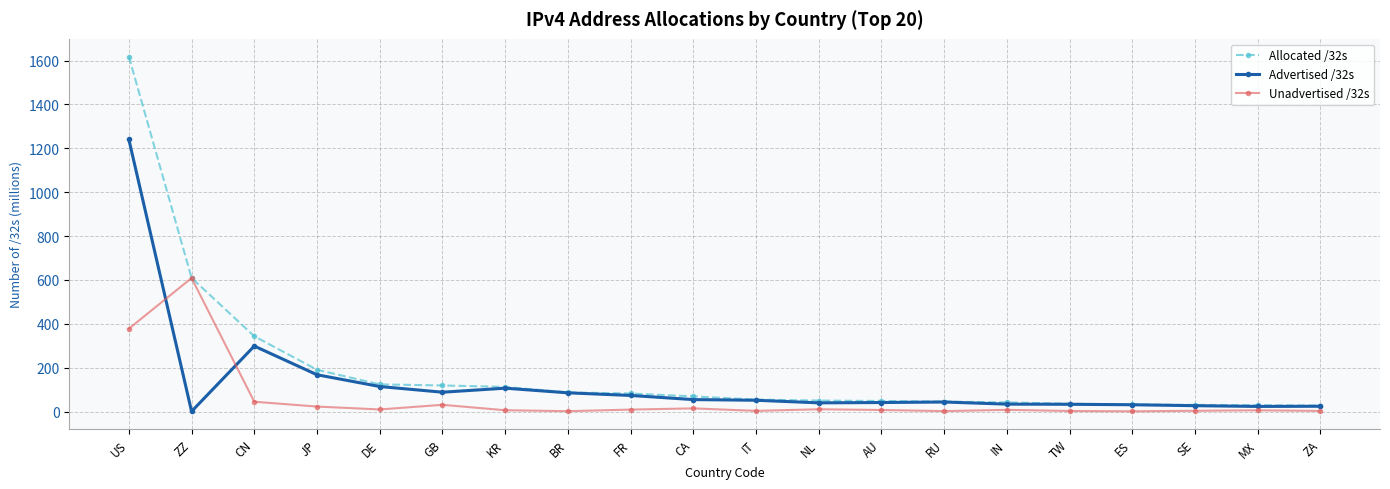

Which category has the highest value in the Allocated /32s series?

US